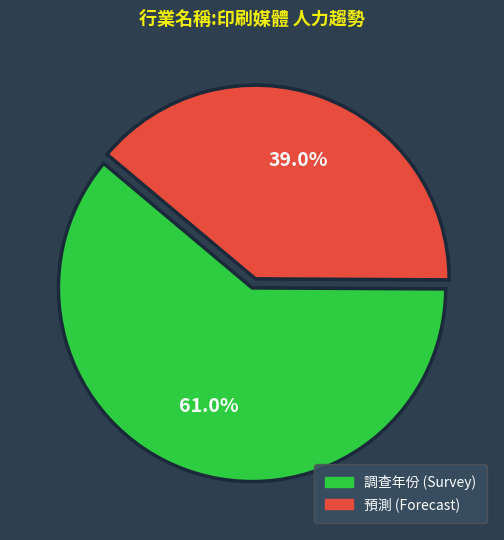

Is there any slice that represents more than half of the pie?

Yes